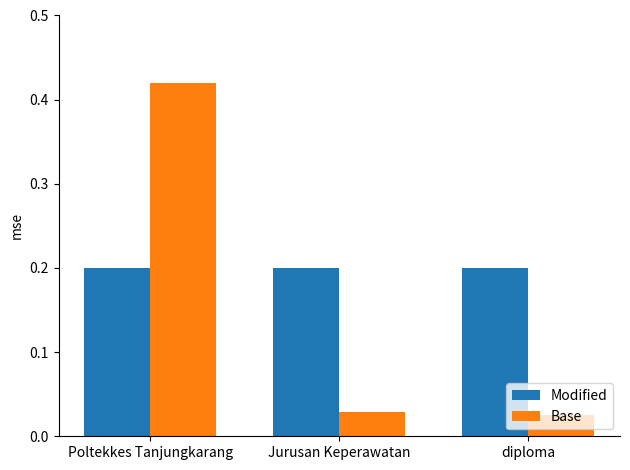

Rank the series by their average value, from highest to lowest.

Modified, Base